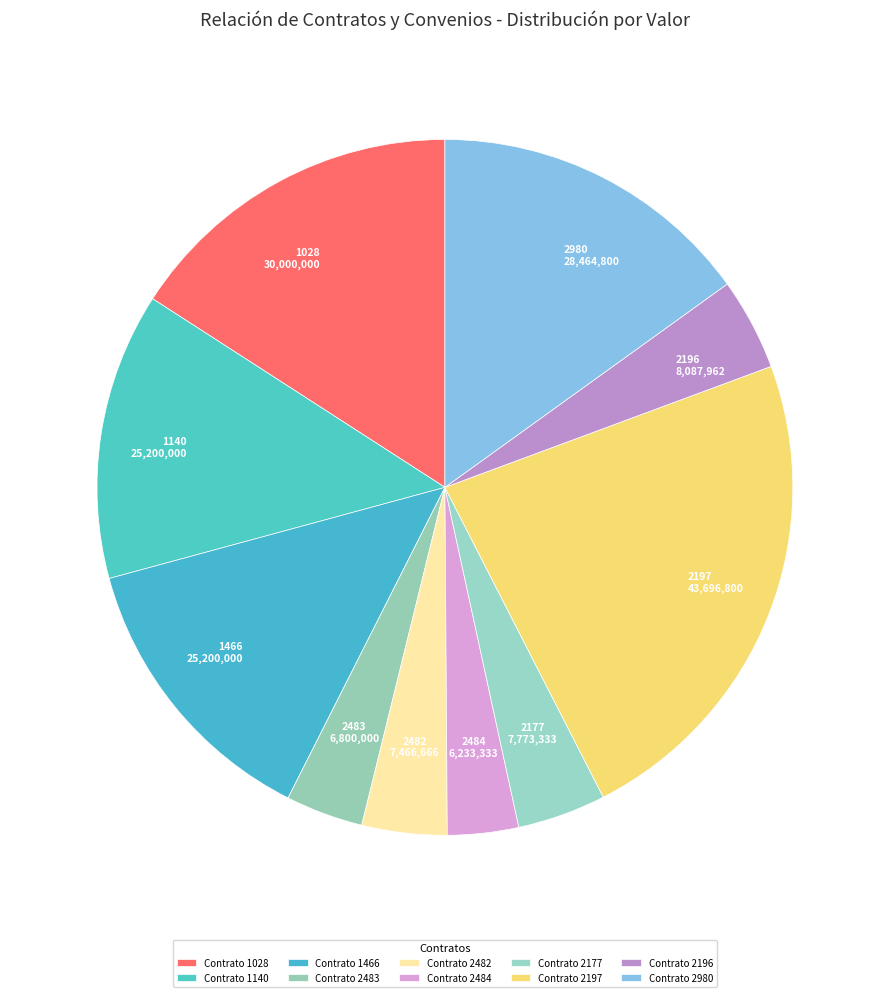

Is the sum of 2484 and 2980 greater than half?

No